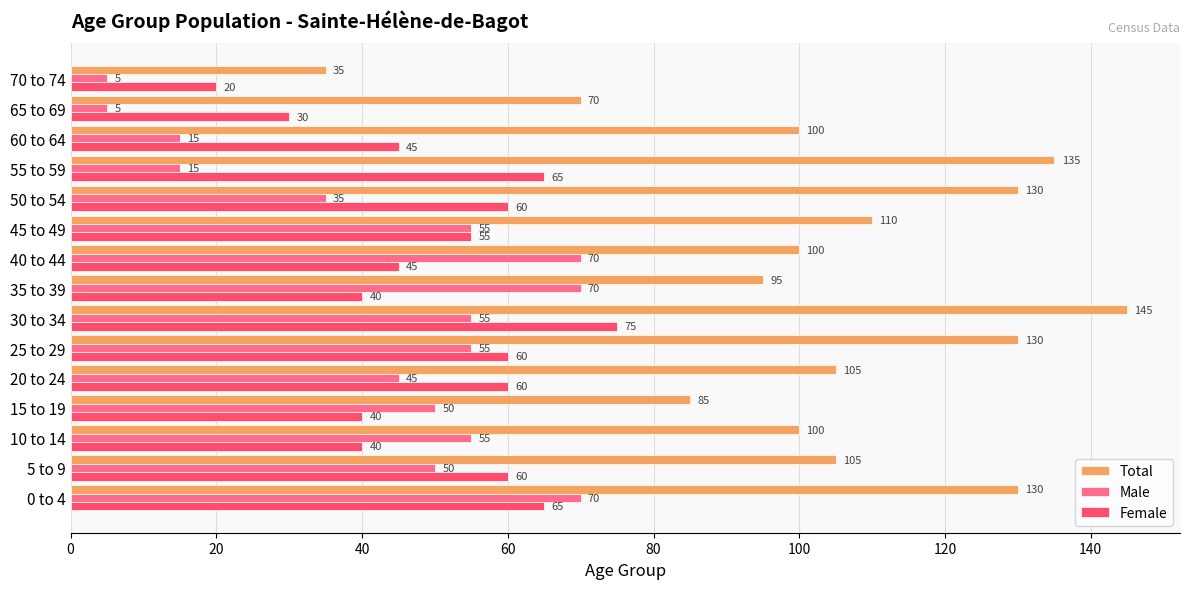

True or false: Total has a value of 100 at 60 to 64.

True